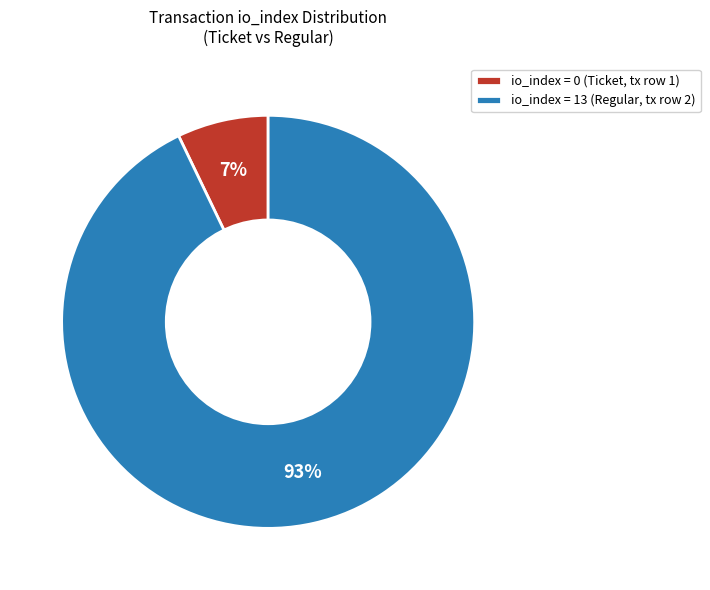

Is it true that io_index = 13 (Regular, tx row 2) is 99% of the pie?

False